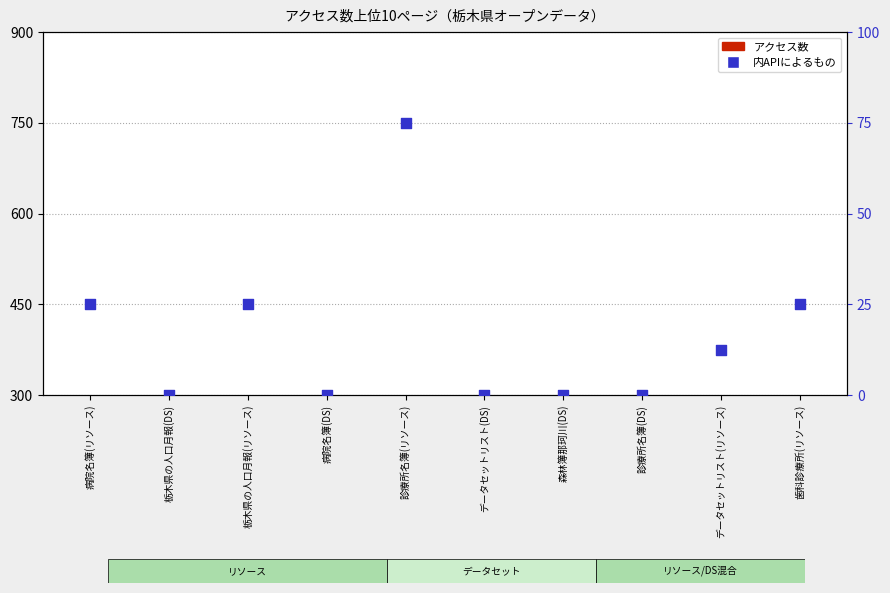

Which series contains the lowest Y value?

内APIによるもの